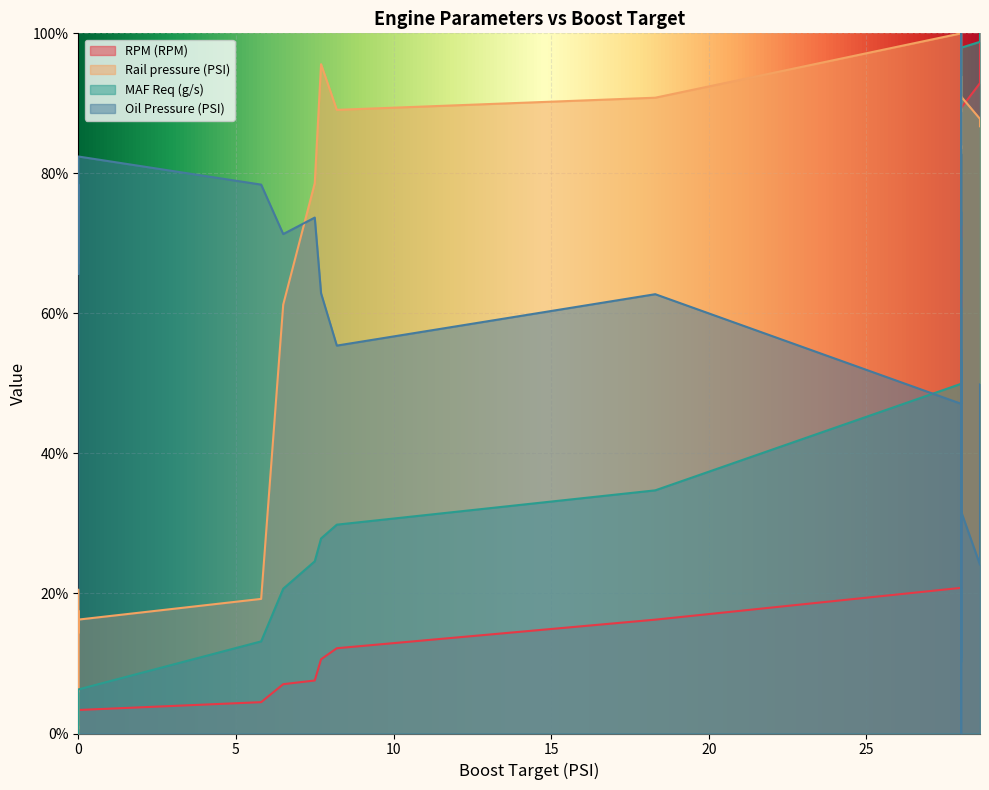

Which series has the largest total across all categories?

Rail pressure (PSI)